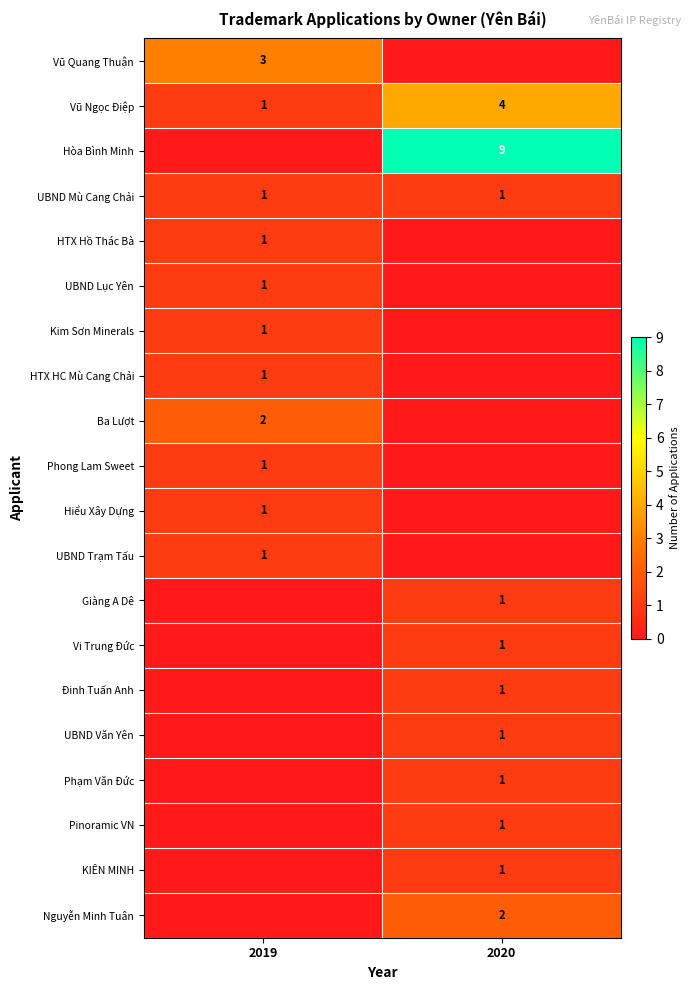

True or false: Vũ Quang Thuận has a value of 4 at 2019.

False